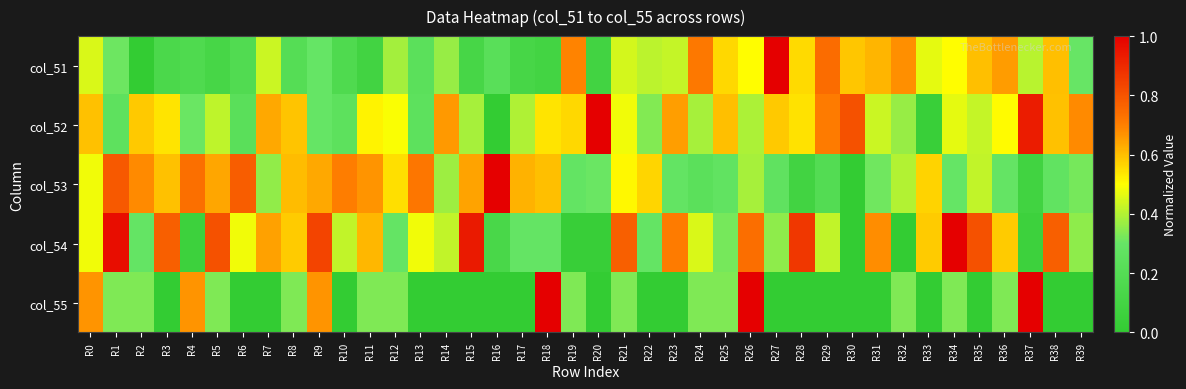

Reading right to left, what are all the values shown in this chart?

col_51: R39=0.3	R38=0.6	R37=0.4	R36=0.7	R35=0.6	R34=0.5	R33=0.5	R32=0.7	R31=0.6	R30=0.6	R29=0.7	R28=0.6	R27=1.0	R26=0.5	R25=0.6	R24=0.7	R23=0.4	R22=0.4	R21=0.4	R20=0.1	R19=0.7	R18=0.1	R17=0.1	R16=0.2	R15=0.1	R14=0.4	R13=0.2	R12=0.4	R11=0.1	R10=0.2	R9=0.3	R8=0.2	R7=0.4	R6=0.2	R5=0.1	R4=0.2	R3=0.1	R2=0.0	R1=0.3	R0=0.4
col_52: R39=0.7	R38=0.6	R37=0.9	R36=0.5	R35=0.4	R34=0.5	R33=0.0	R32=0.4	R31=0.4	R30=0.8	R29=0.7	R28=0.5	R27=0.6	R26=0.4	R25=0.6	R24=0.4	R23=0.7	R22=0.3	R21=0.5	R20=1.0	R19=0.6	R18=0.5	R17=0.4	R16=0.0	R15=0.4	R14=0.7	R13=0.2	R12=0.5	R11=0.5	R10=0.2	R9=0.3	R8=0.6	R7=0.6	R6=0.2	R5=0.4	R4=0.3	R3=0.5	R2=0.6	R1=0.3	R0=0.6
col_53: R39=0.3	R38=0.3	R37=0.1	R36=0.3	R35=0.4	R34=0.3	R33=0.6	R32=0.4	R31=0.3	R30=0.0	R29=0.2	R28=0.1	R27=0.3	R26=0.4	R25=0.3	R24=0.2	R23=0.3	R22=0.6	R21=0.5	R20=0.3	R19=0.3	R18=0.6	R17=0.6	R16=1.0	R15=0.6	R14=0.4	R13=0.7	R12=0.5	R11=0.7	R10=0.7	R9=0.6	R8=0.6	R7=0.4	R6=0.8	R5=0.6	R4=0.7	R3=0.6	R2=0.7	R1=0.8	R0=0.5
col_54: R39=0.4	R38=0.8	R37=0.1	R36=0.6	R35=0.8	R34=1.0	R33=0.6	R32=0.0	R31=0.7	R30=0.0	R29=0.4	R28=0.9	R27=0.4	R26=0.7	R25=0.3	R24=0.5	R23=0.7	R22=0.3	R21=0.8	R20=0.0	R19=0.0	R18=0.3	R17=0.3	R16=0.1	R15=0.9	R14=0.4	R13=0.5	R12=0.3	R11=0.6	R10=0.4	R9=0.8	R8=0.6	R7=0.6	R6=0.5	R5=0.8	R4=0.1	R3=0.8	R2=0.3	R1=1.0	R0=0.5
col_55: R39=0.0	R38=0.0	R37=1.0	R36=0.3	R35=0.0	R34=0.3	R33=0.0	R32=0.3	R31=0.0	R30=0.0	R29=0.0	R28=0.0	R27=0.0	R26=1.0	R25=0.3	R24=0.3	R23=0.0	R22=0.0	R21=0.3	R20=0.0	R19=0.3	R18=1.0	R17=0.0	R16=0.0	R15=0.0	R14=0.0	R13=0.0	R12=0.3	R11=0.3	R10=0.0	R9=0.7	R8=0.3	R7=0.0	R6=0.0	R5=0.3	R4=0.7	R3=0.0	R2=0.3	R1=0.3	R0=0.7